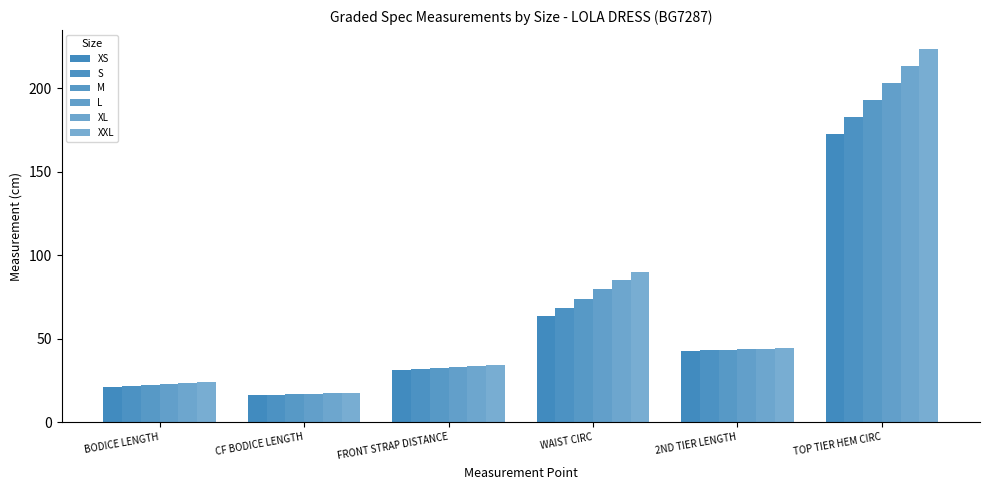

How many values in the S series are below 43?

3